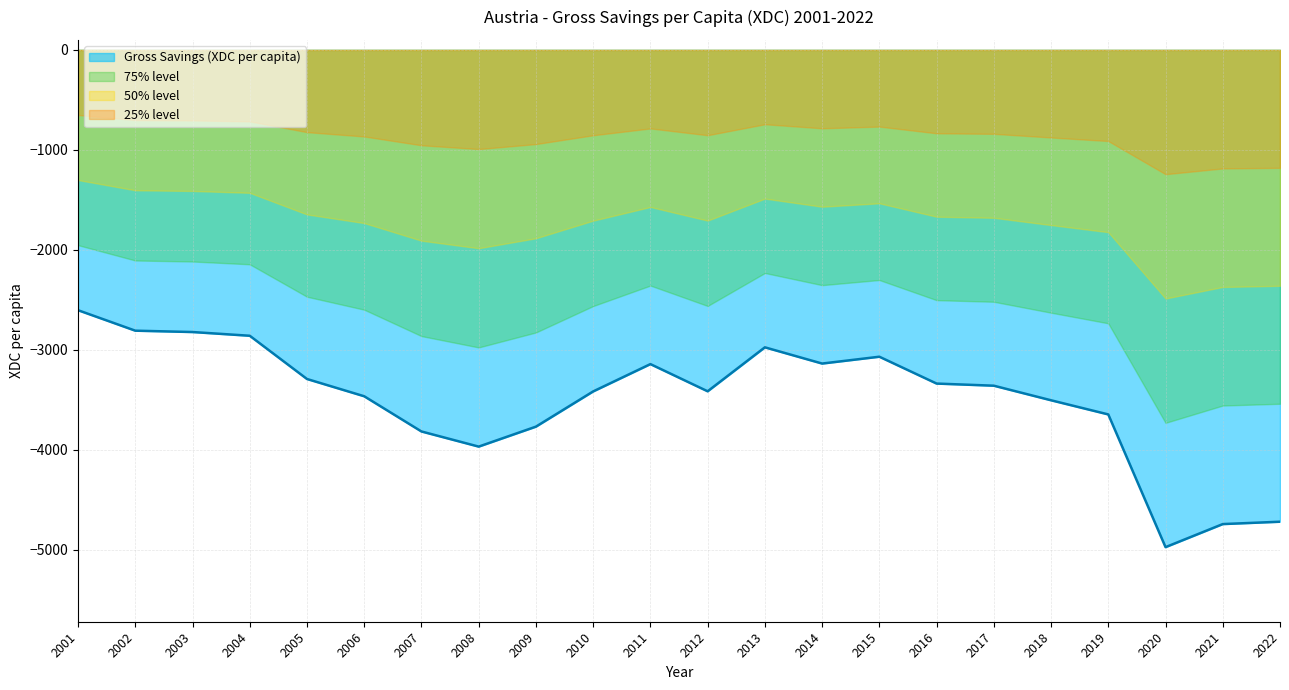

At which label is the value closest to -3788?

2009